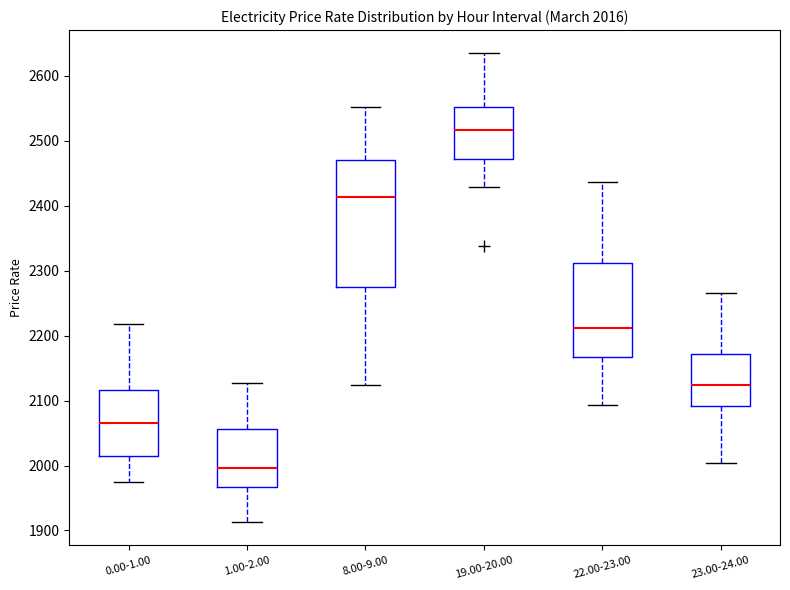

Which box is the tallest, from its lower edge to its upper edge?

8.00-9.00